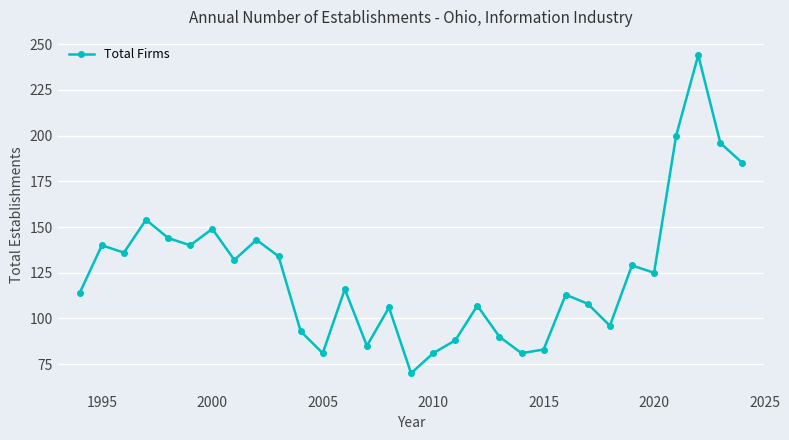

What is the sum of all values?

3863